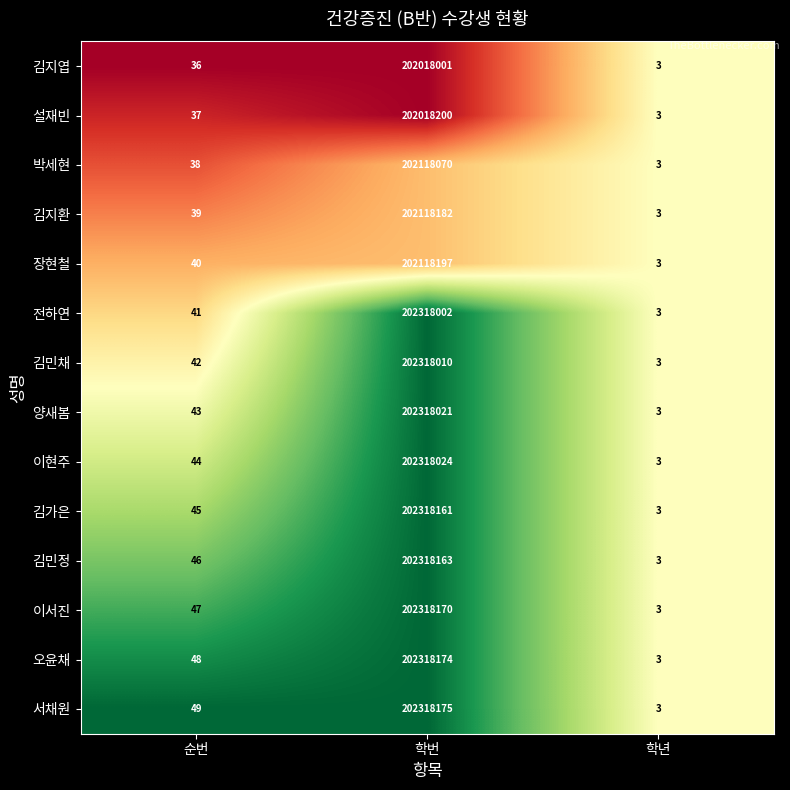

At which category does the chart reach its peak across all series?

학번